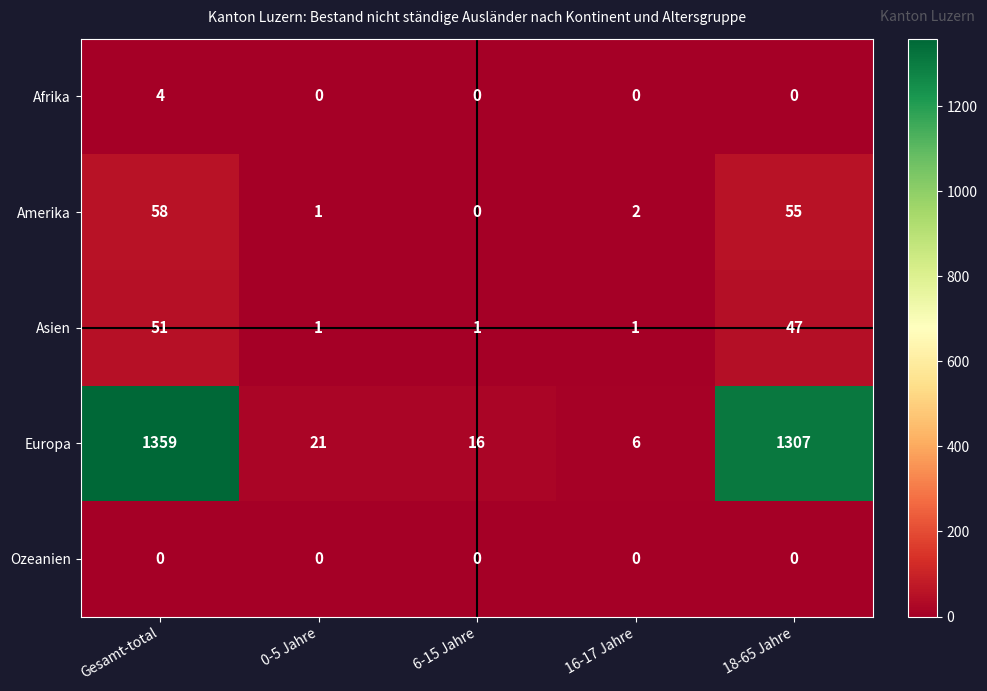

At which category does the chart reach its peak across all series?

Gesamt-total